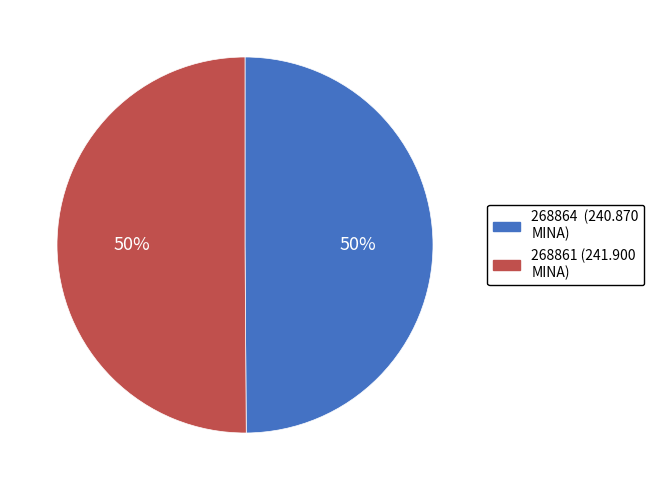

Is the sum of 268864 and 268861 greater than half?

Yes